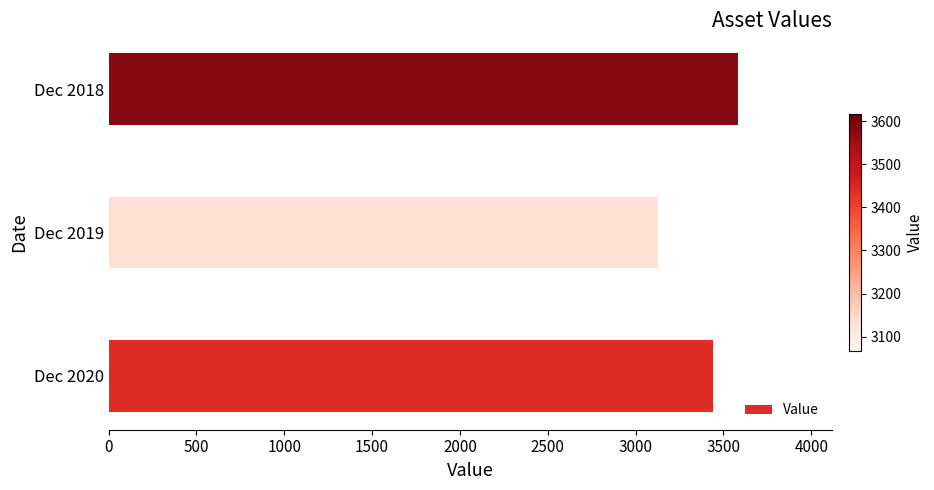

Approximately how many times larger is the value at Dec 2018 compared to Dec 2020?

1.0